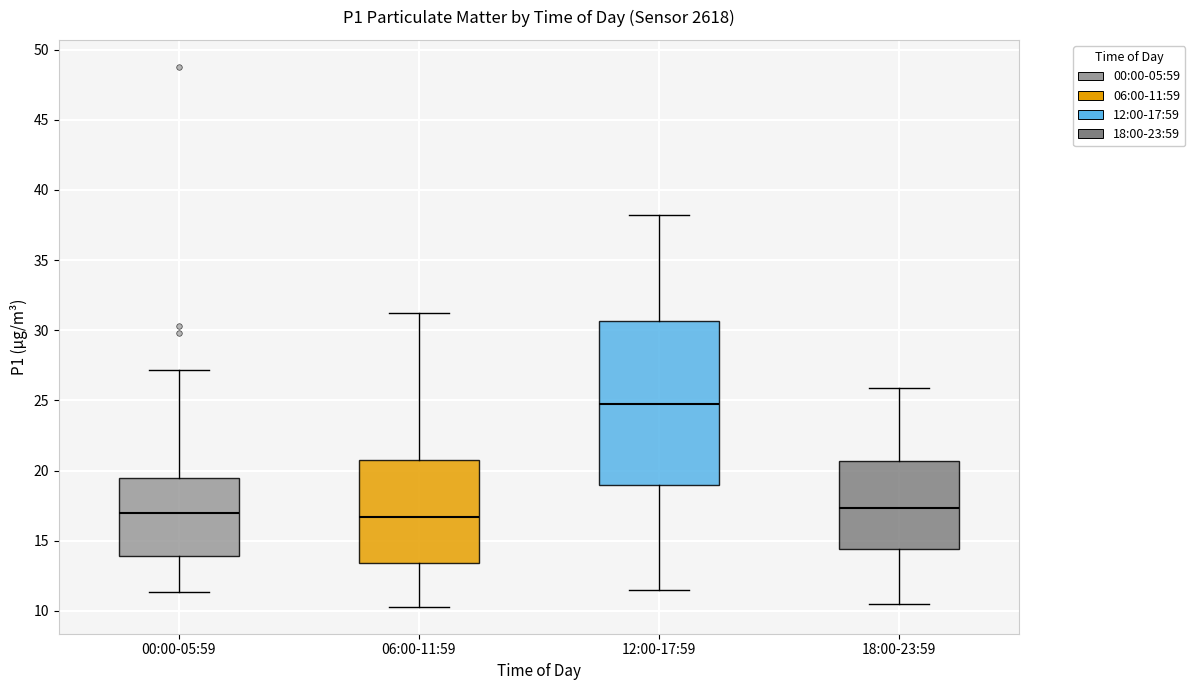

Reading left to right, transcribe this box plot: for each box, give where its median line is, the range the box spans, and where its two whiskers end, as read against the y-axis. The values are not printed on the chart, so give them approximately, as read against the axis.

00:00-05:59: median 17.0, box 14.0 to 19.5, whiskers 11.5 to 27.0
06:00-11:59: median 16.5, box 13.5 to 20.5, whiskers 10.5 to 31.0
12:00-17:59: median 25.0, box 19.0 to 30.5, whiskers 11.5 to 38.0
18:00-23:59: median 17.5, box 14.5 to 20.5, whiskers 10.5 to 26.0